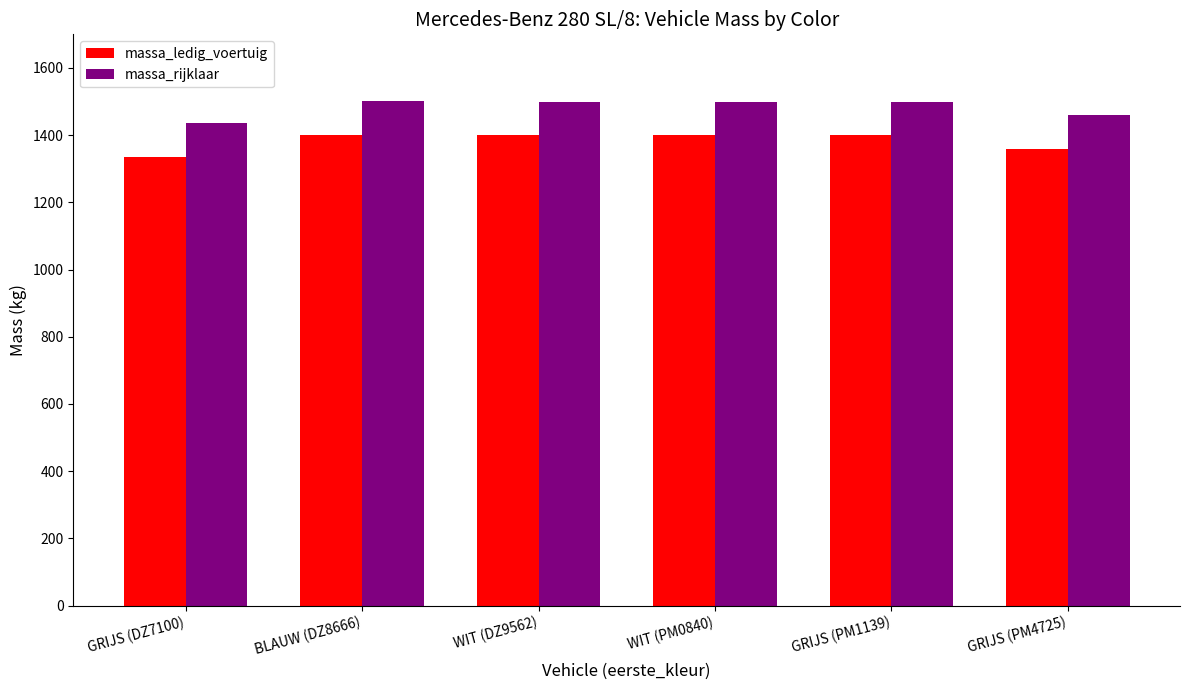

What position from the left is WIT (PM0840)?

4